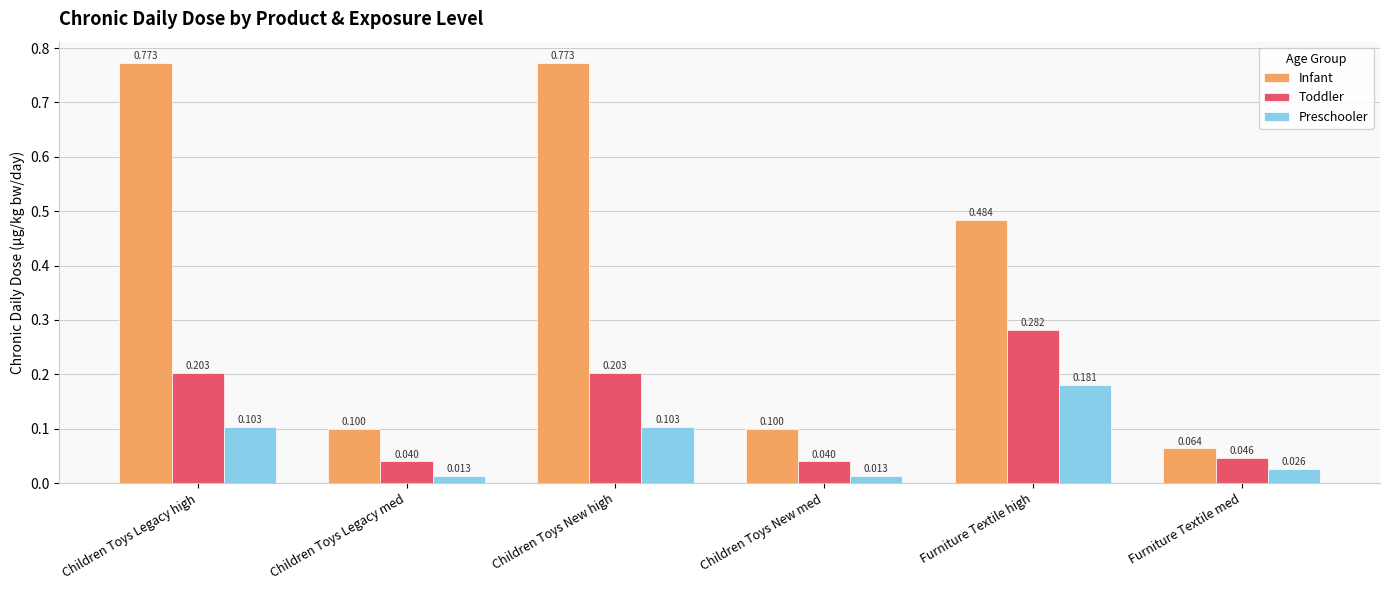

What is the approximate value of Preschooler at Children Toys New high?

0.1